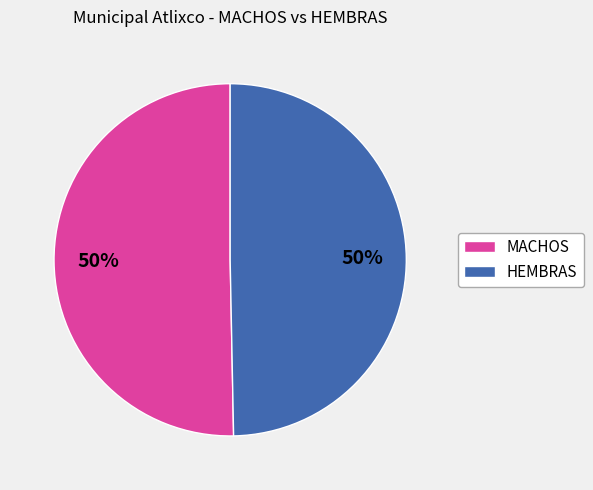

To the nearest percent, what is the combined percentage of HEMBRAS and MACHOS?

100%